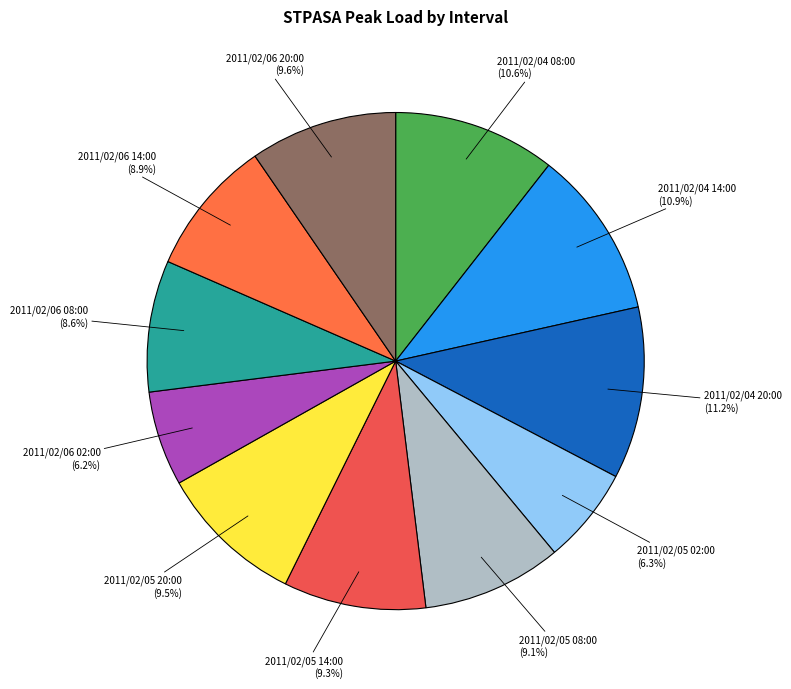

Rank the categories by value from highest to lowest.

2011/02/04 20:00, 2011/02/04 14:00, 2011/02/04 08:00, 2011/02/06 20:00, 2011/02/05 20:00, 2011/02/05 14:00, 2011/02/05 08:00, 2011/02/06 14:00, 2011/02/06 08:00, 2011/02/05 02:00, 2011/02/06 02:00